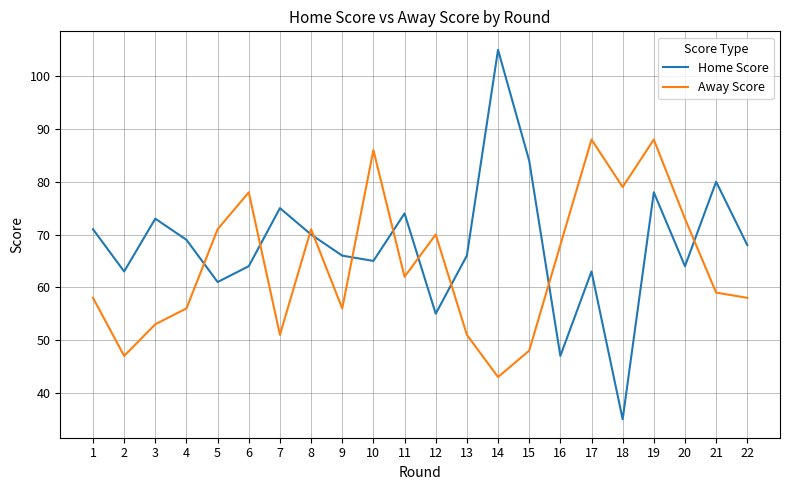

The Home Score series shows 80 at 21. True or false?

True